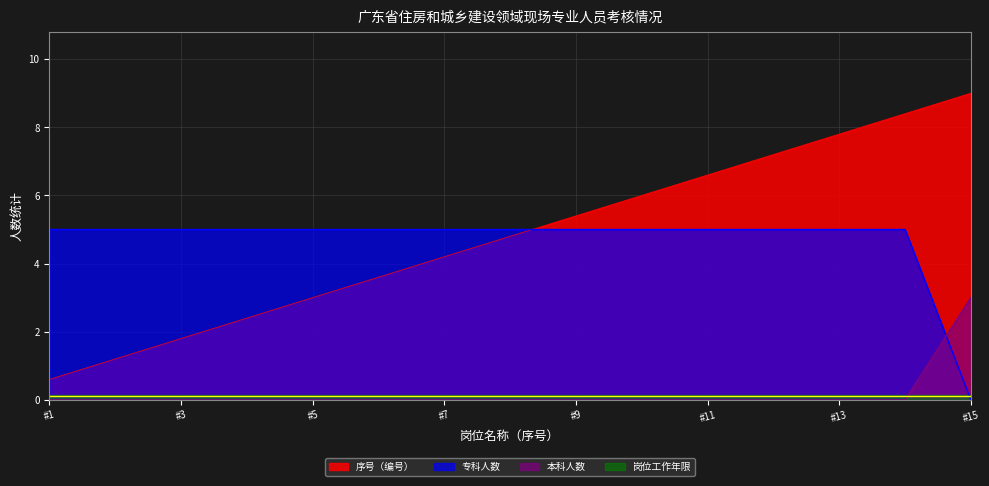

Where is 专科人数 nearest to the value 2?

#15